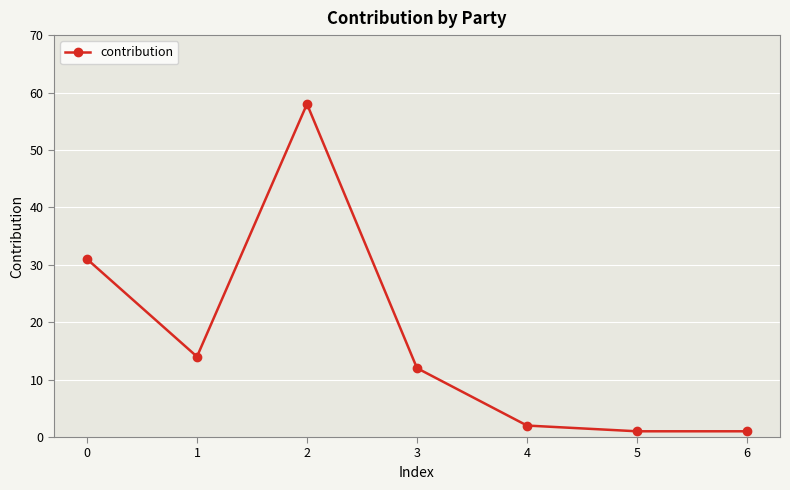

What is the maximum value shown in the chart?

58